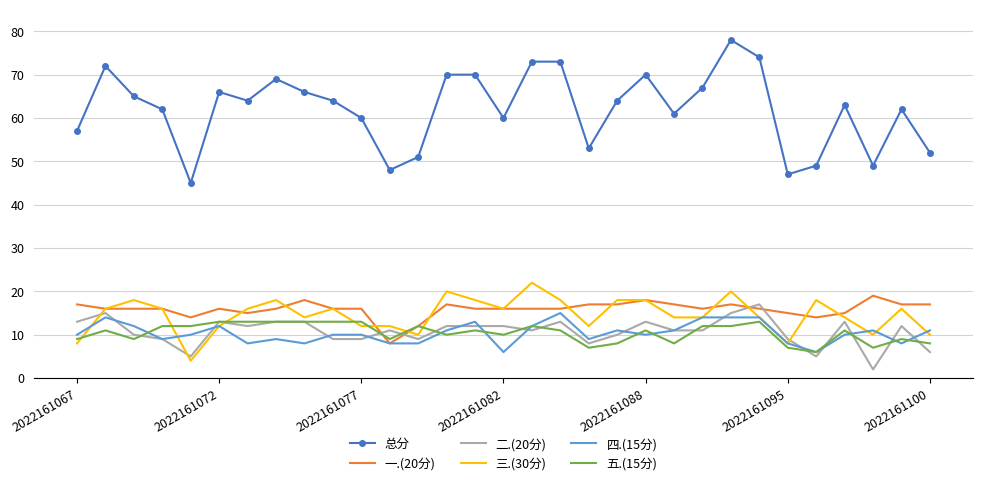

What is the sum of all 总分 values?

1924